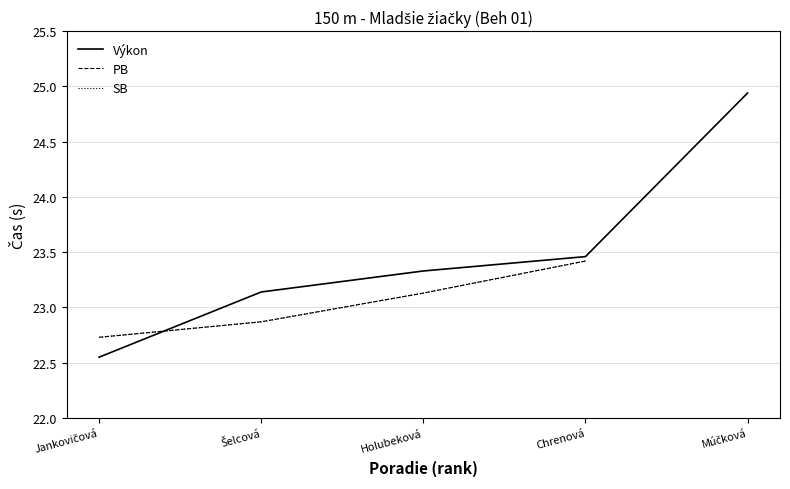

At which category is the sum across all series the highest?

Chrenová